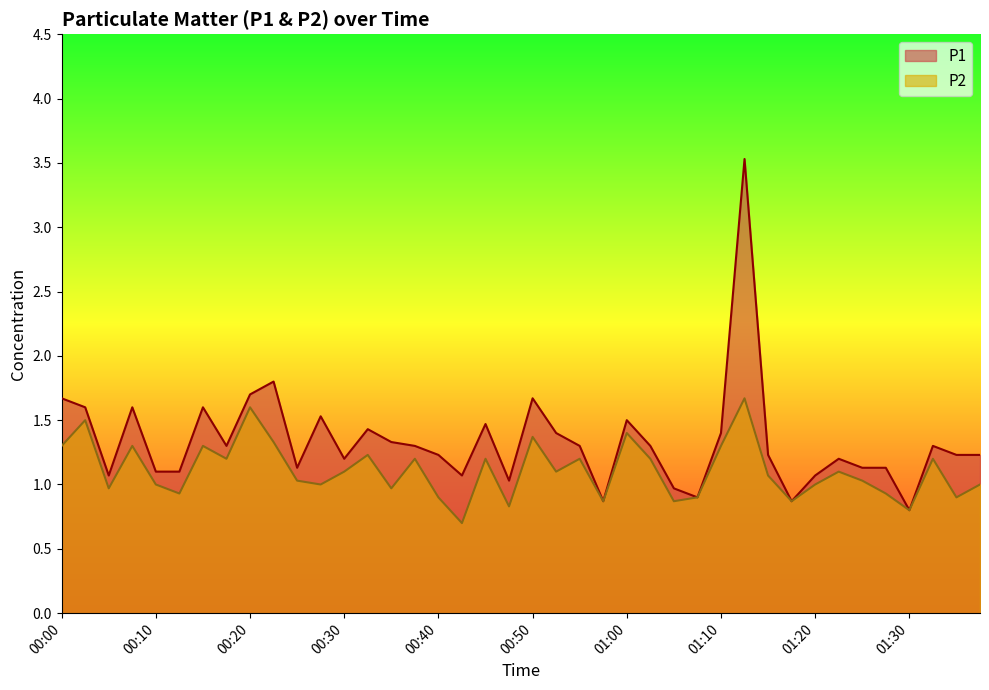

What position from the left is 01:25?

35